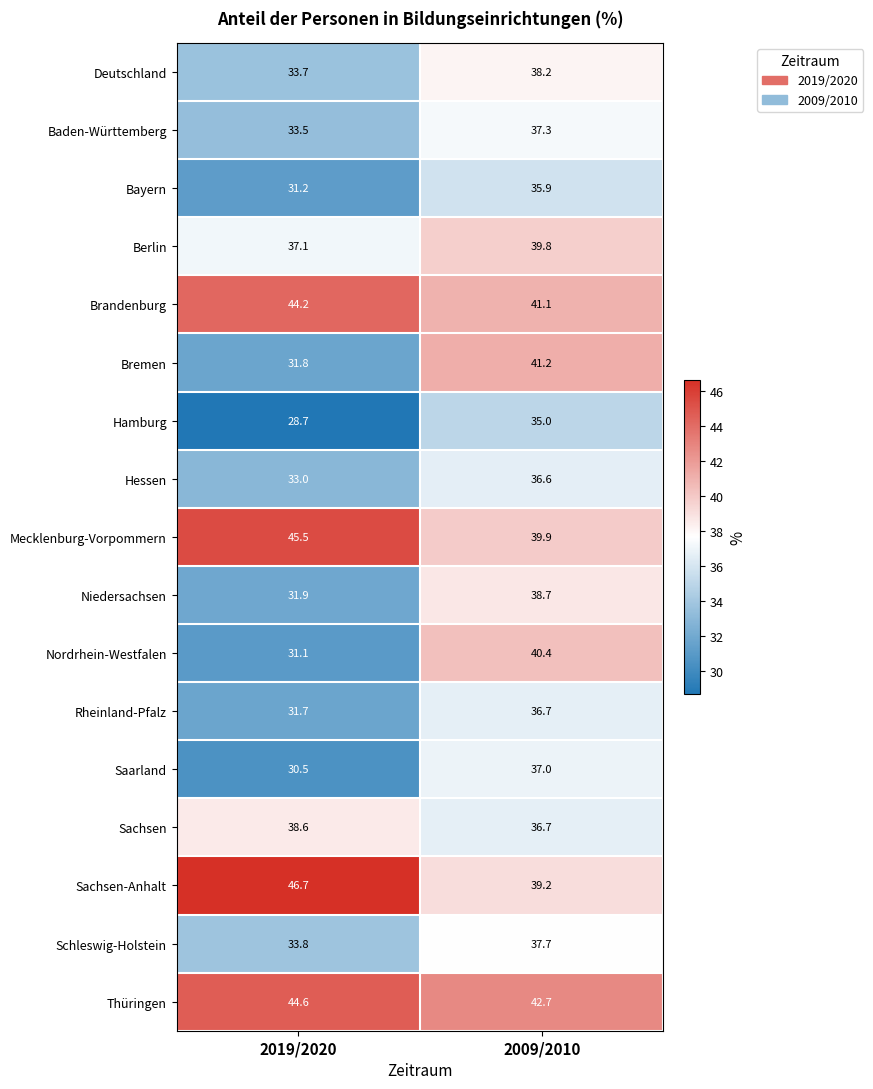

True or false: Bremen has a value of 41.2 at 2009/2010.

True